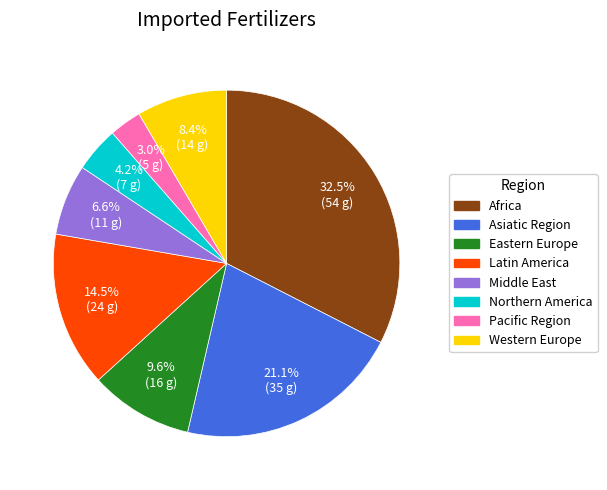

What is the smallest slice in the pie chart?

Pacific Region